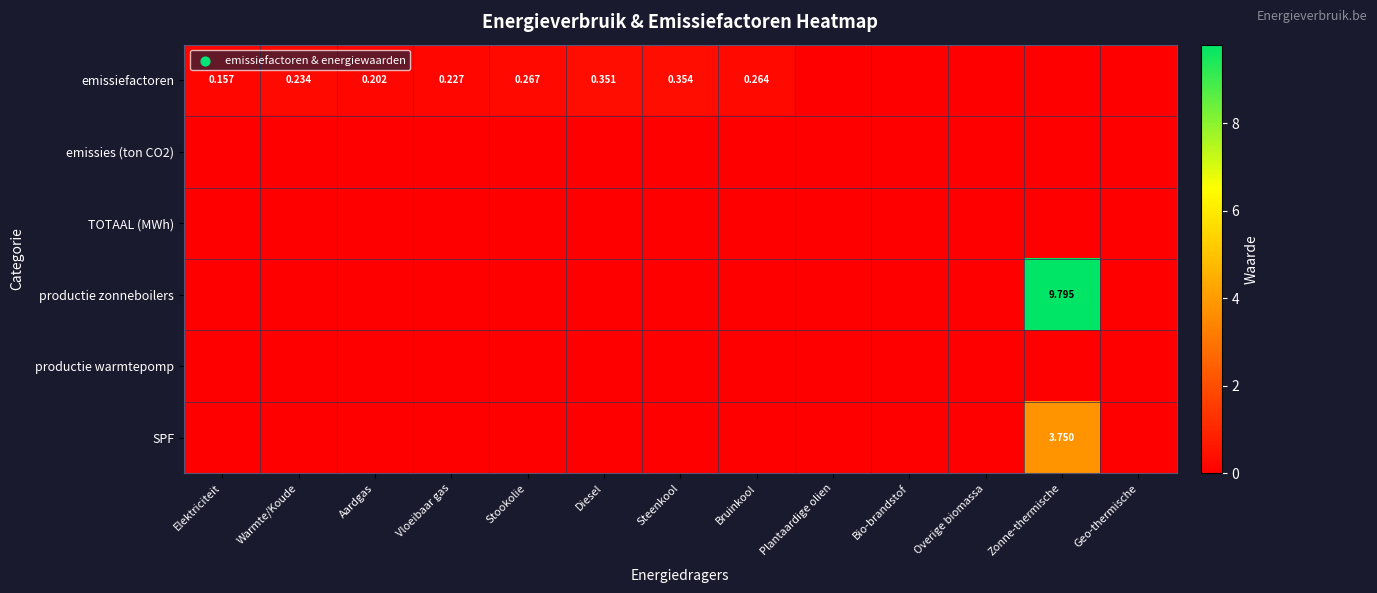

At which category is the sum across all series the highest?

Zonne-thermische